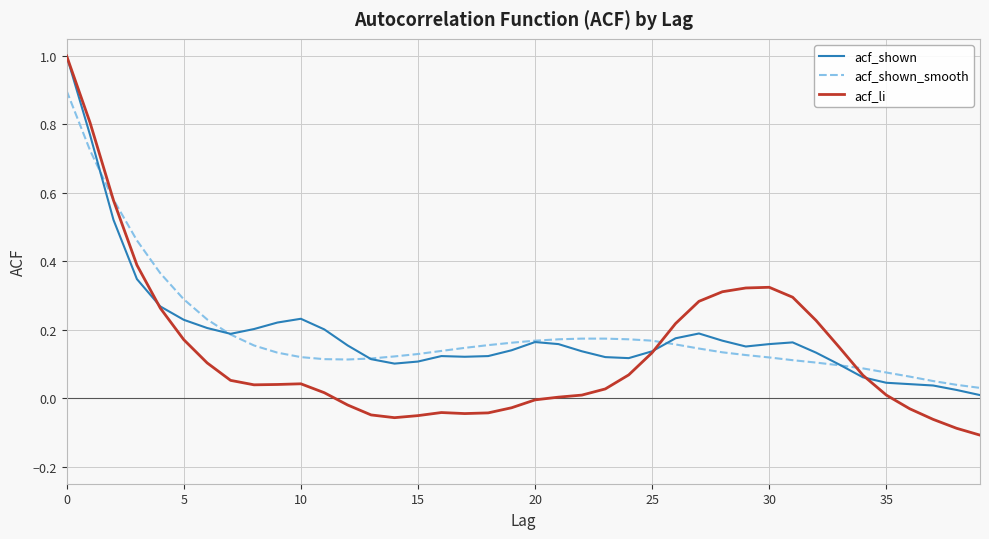

Which series has the widest spread of values?

acf_li